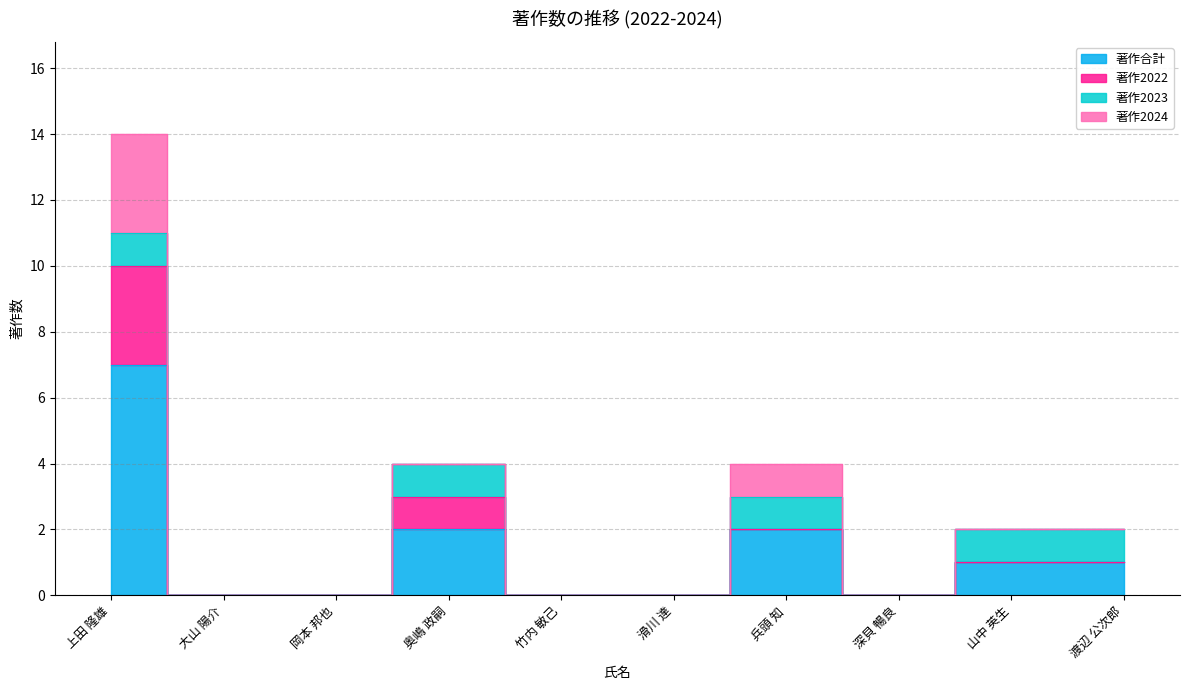

The value of 著作2024 at 滑川 達 is -2. True or false?

False